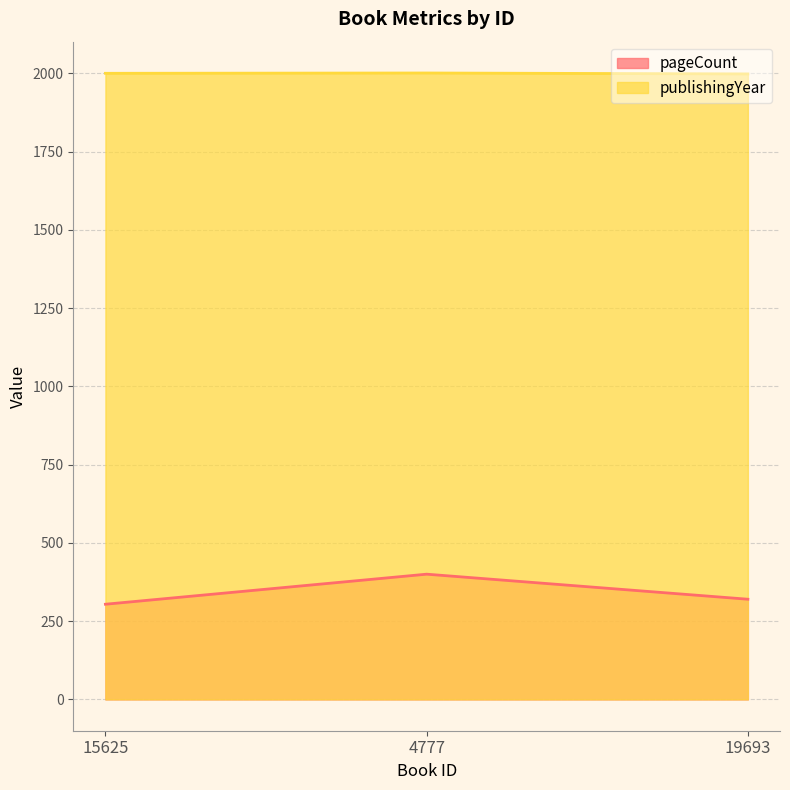

What is the value of the pageCount point at the 1st from the left?

304